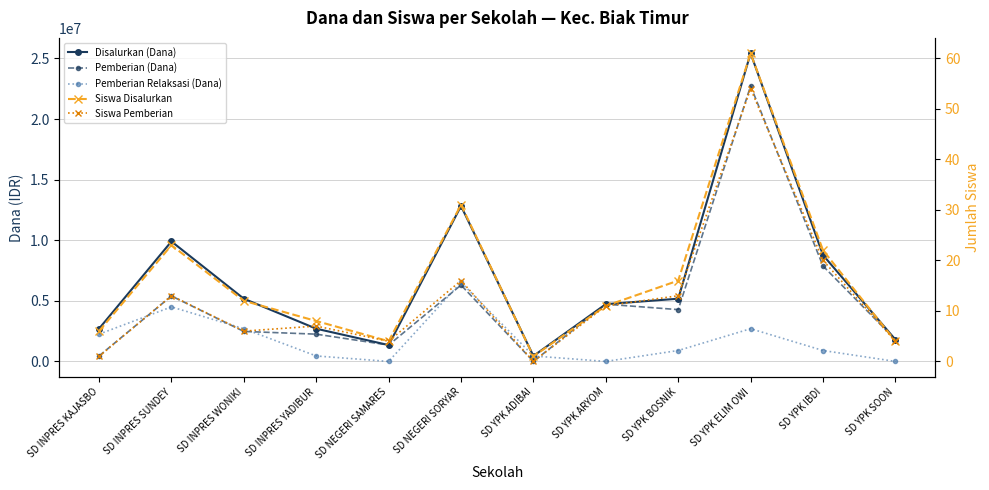

Where is Disalurkan (Dana) nearest to the value 12937500?

SD NEGERI SORYAR